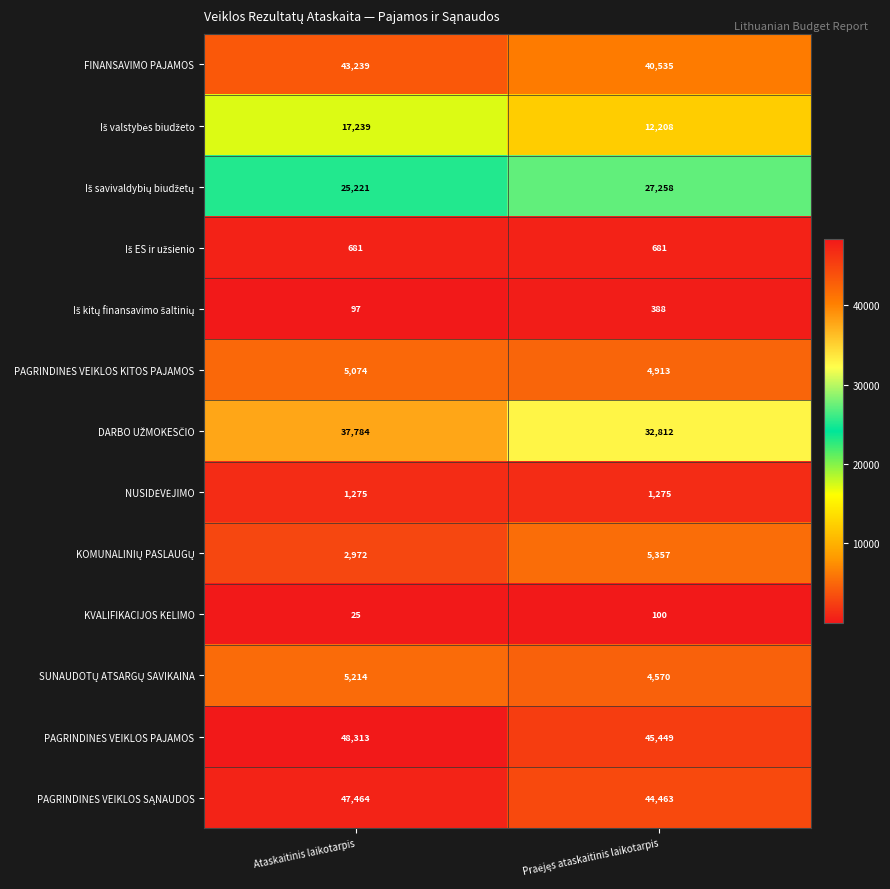

True or false: FINANSAVIMO PAJAMOS has a value of 56250 at Ataskaitinis laikotarpis.

False